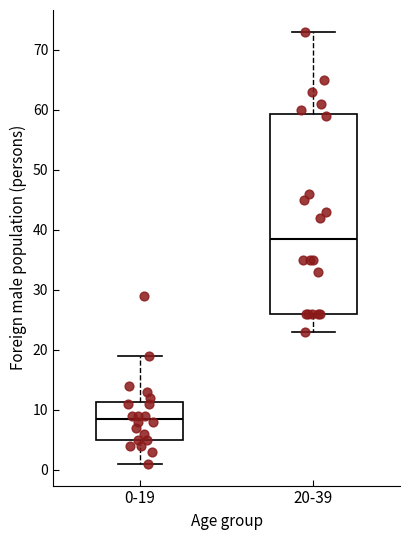

Where is the upper edge of the box for 20-39 on the y-axis? The values are not printed on the chart, so give them approximately, as read against the axis.

59